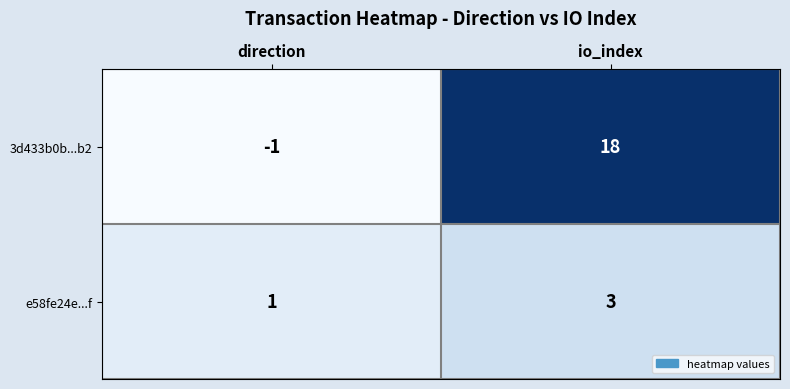

Reading left to right, what are all the values shown in this chart?

3d433b0b...b2: -1	18
e58fe24e...f: 1	3